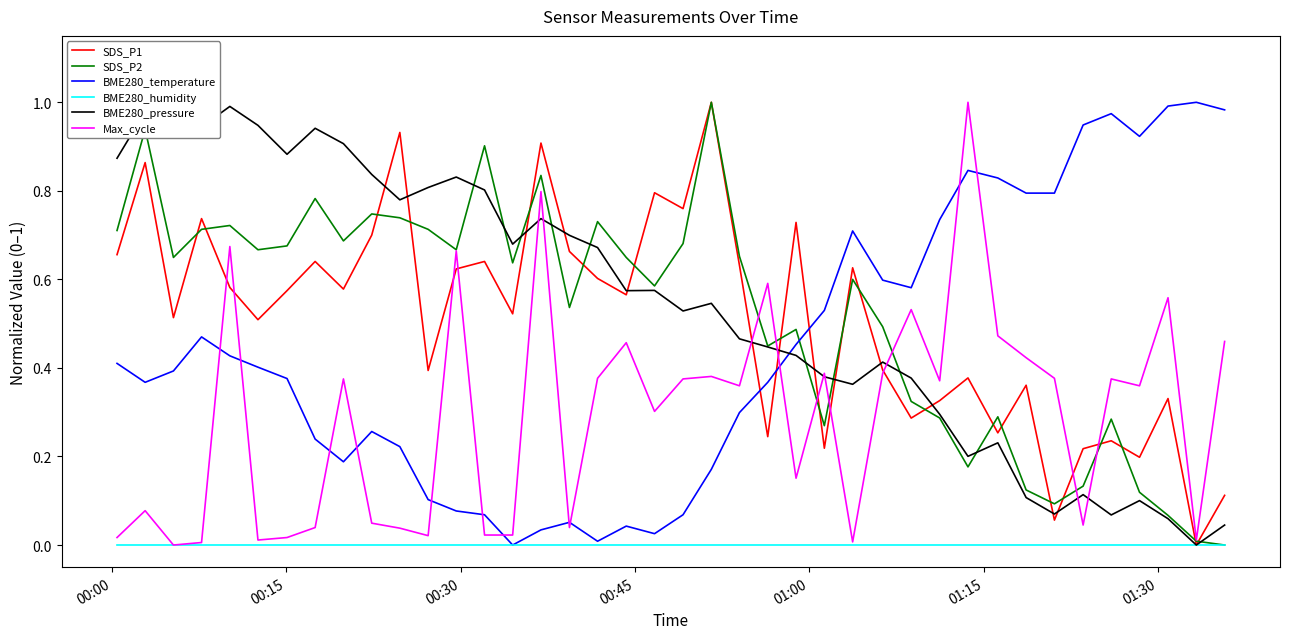

True or false: BME280_humidity has more than 2 interior local peaks.

False